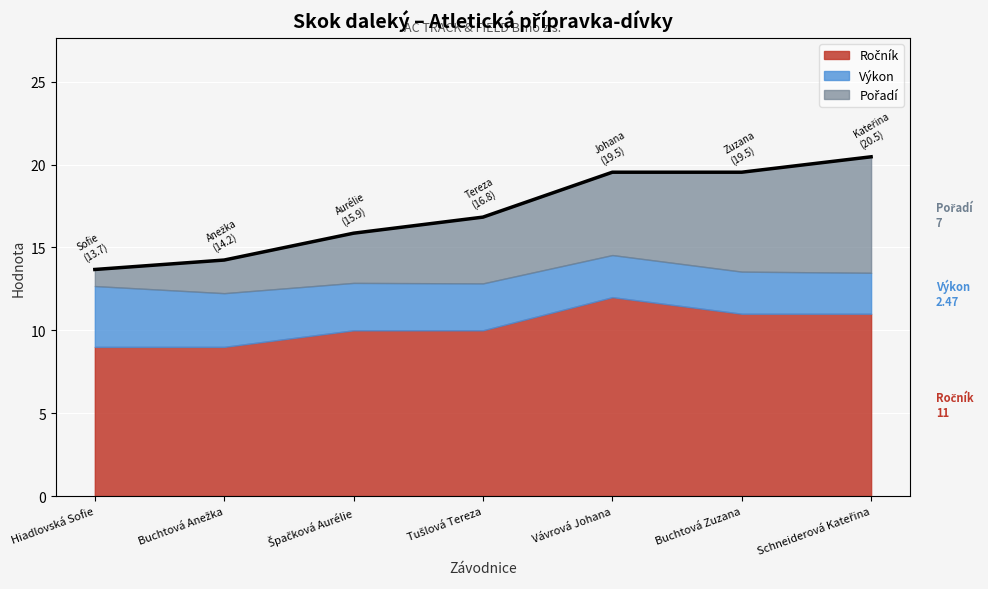

What are all the series names shown in the legend?

Pořadí, Výkon, Ročník